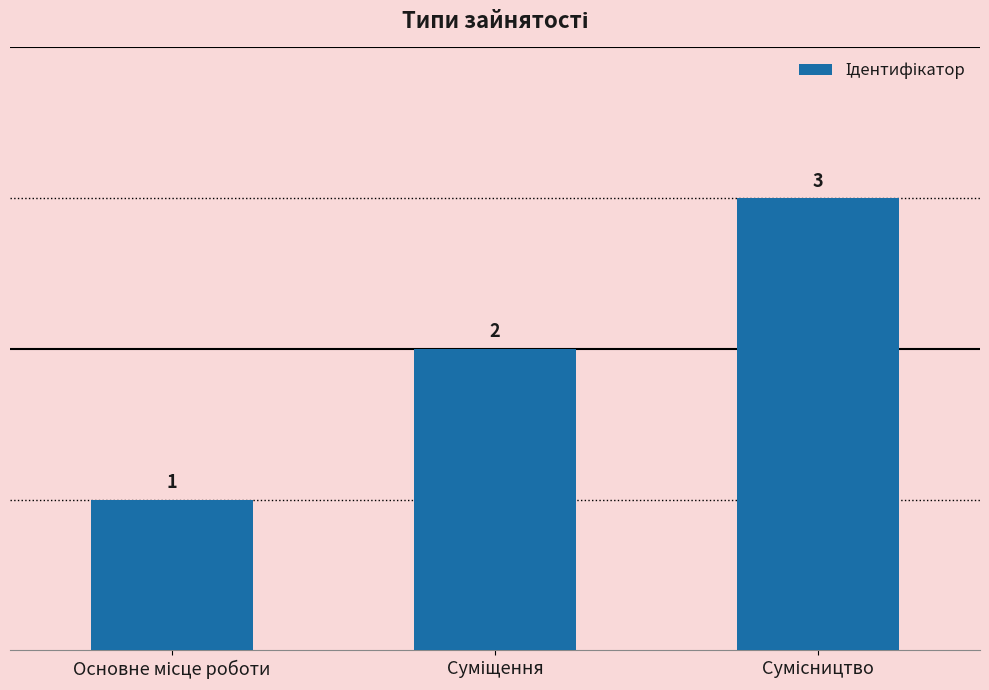

What is the sum of all values?

6